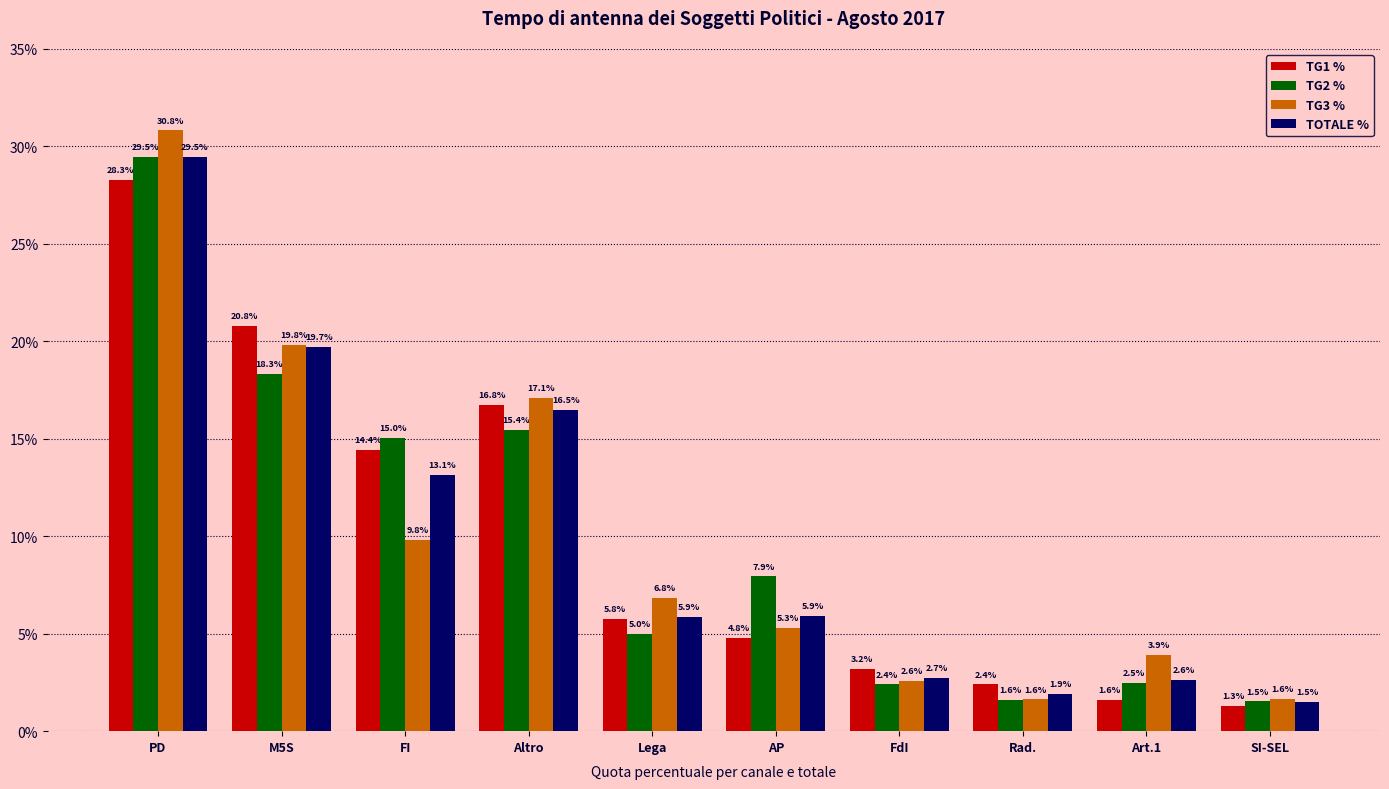

What is the minimum value shown in the chart?

1.3